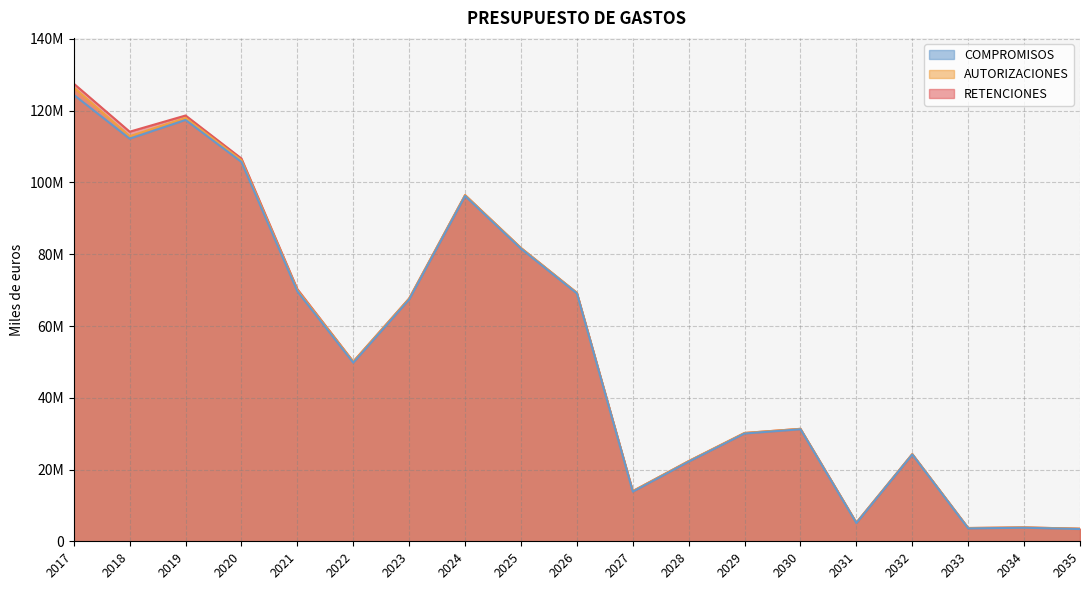

How many interior local valleys does the RETENCIONES series have?

5